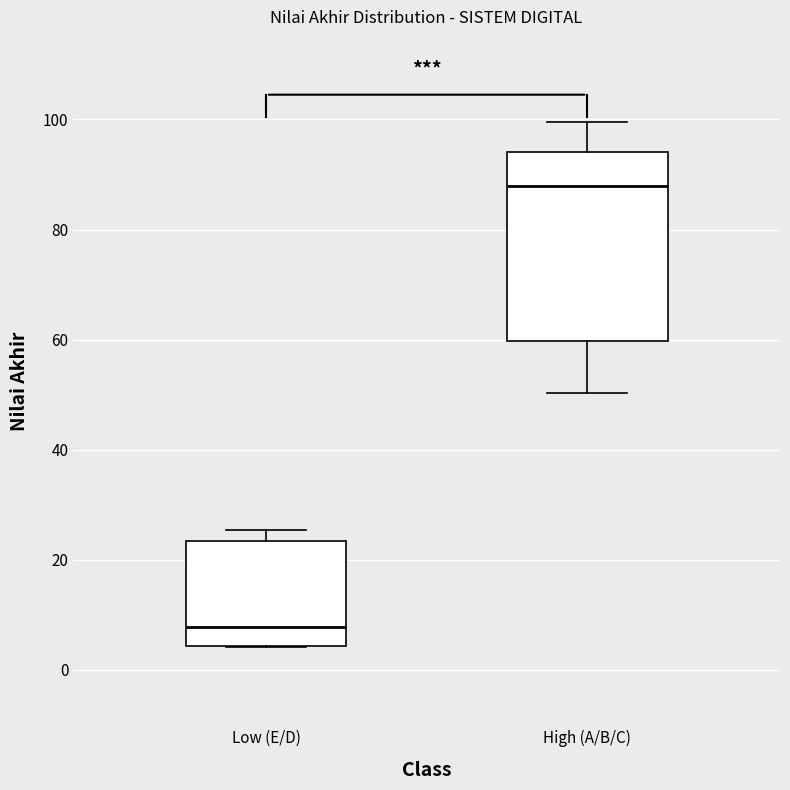

Which box is the tallest, from its lower edge to its upper edge?

High (A/B/C)